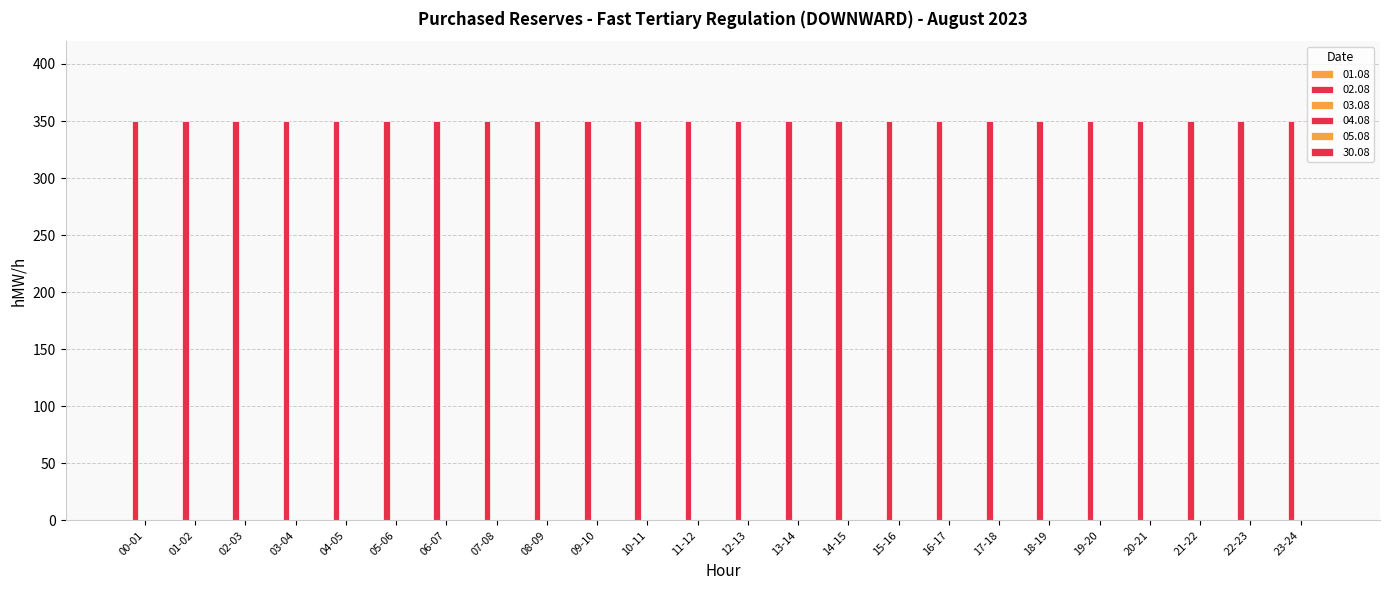

Reading left to right, extract all data points from this chart.

01.08: 0	0	0	0	0	0	0	0	0	0	0	0	0	0	0	0	0	0	0	0	0	0	0	0
02.08: 350	350	350	350	350	350	350	350	350	350	350	350	350	350	350	350	350	350	350	350	350	350	350	350
03.08: 0	0	0	0	0	0	0	0	0	0	0	0	0	0	0	0	0	0	0	0	0	0	0	0
04.08: 0	0	0	0	0	0	0	0	0	0	0	0	0	0	0	0	0	0	0	0	0	0	0	0
05.08: 0	0	0	0	0	0	0	0	0	0	0	0	0	0	0	0	0	0	0	0	0	0	0	0
30.08: 0	0	0	0	0	0	0	0	0	0	0	0	0	0	0	0	0	0	0	0	0	0	0	0